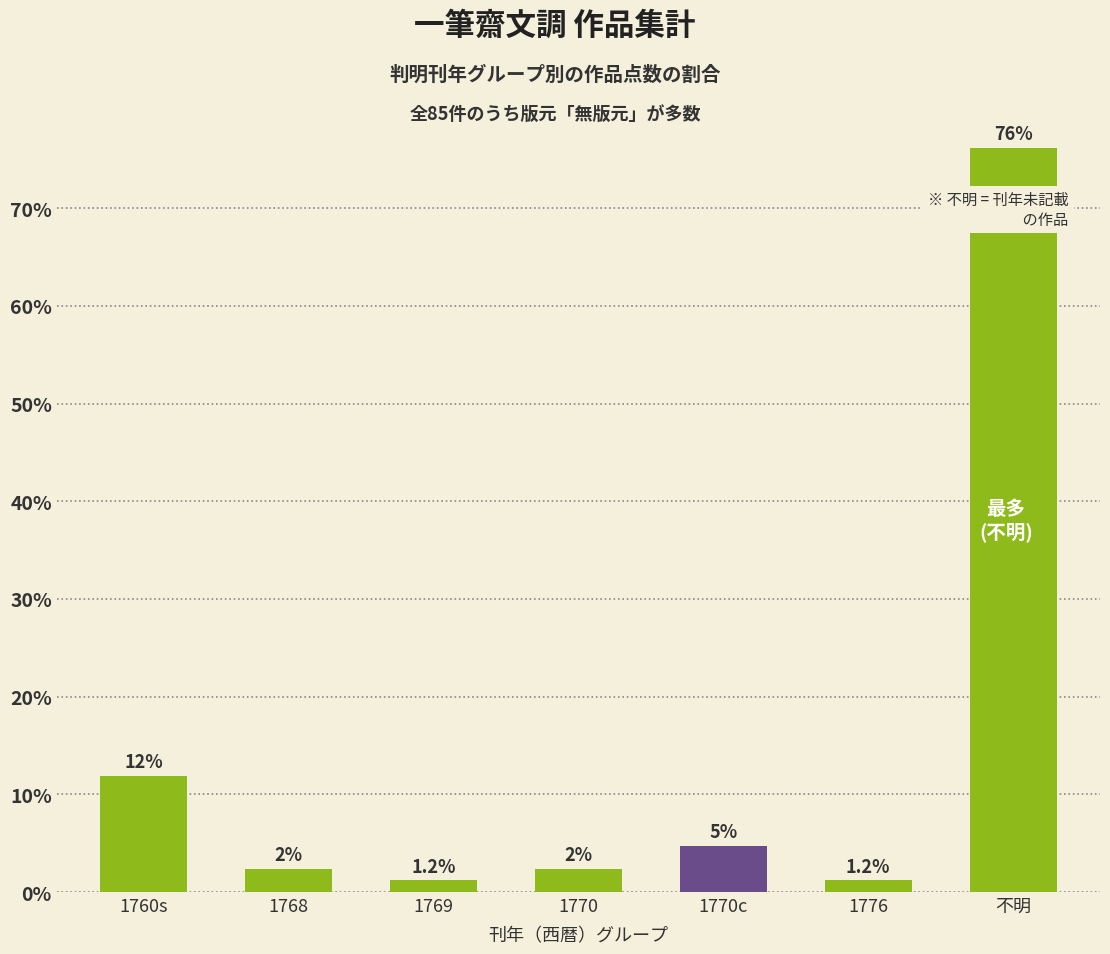

What value does the data have at 1770?

2.4